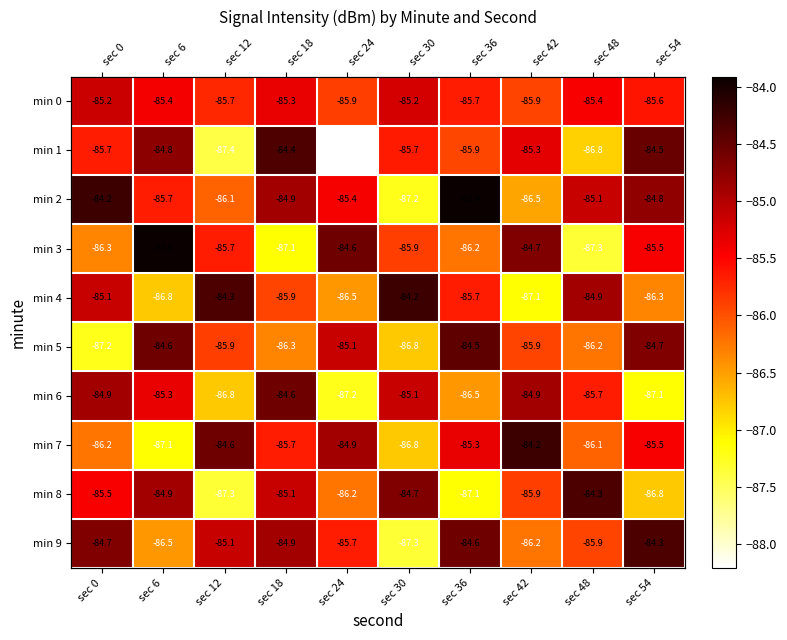

Which category has the highest value across all series?

sec 36